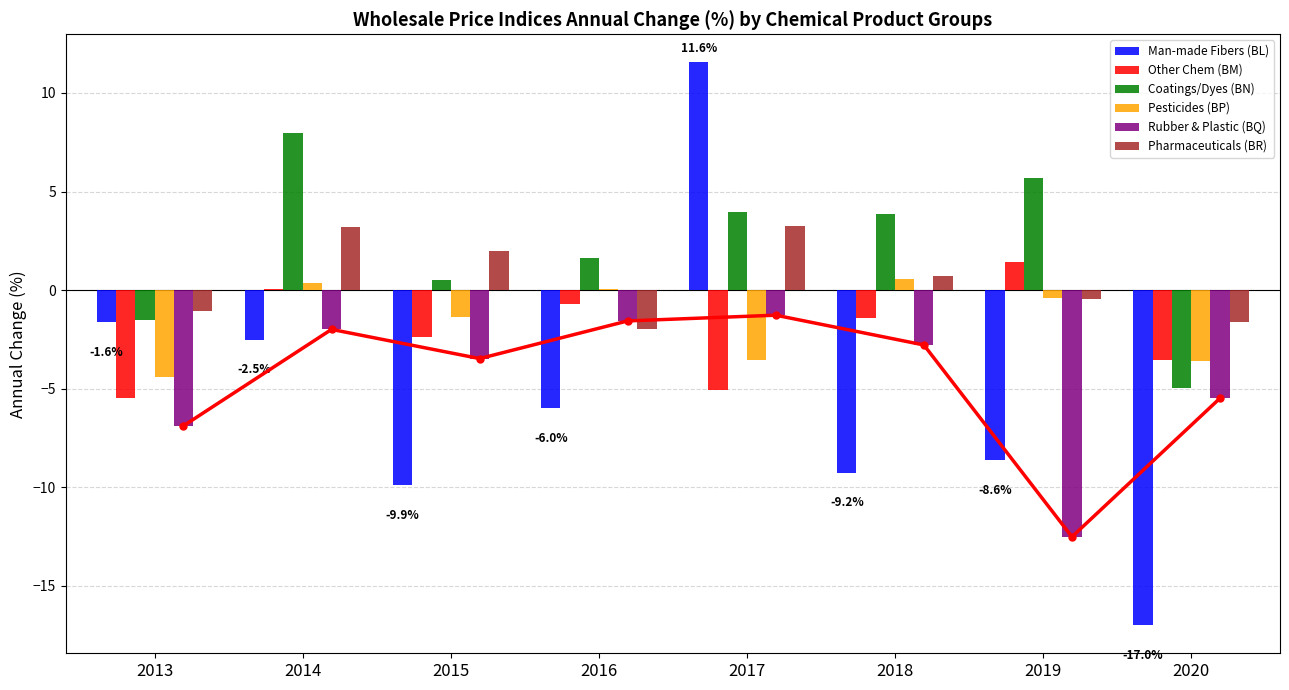

Rank the categories by Rubber & Plastic (BQ) value from lowest to highest.

2019, 2013, 2020, 2015, 2018, 2014, 2016, 2017